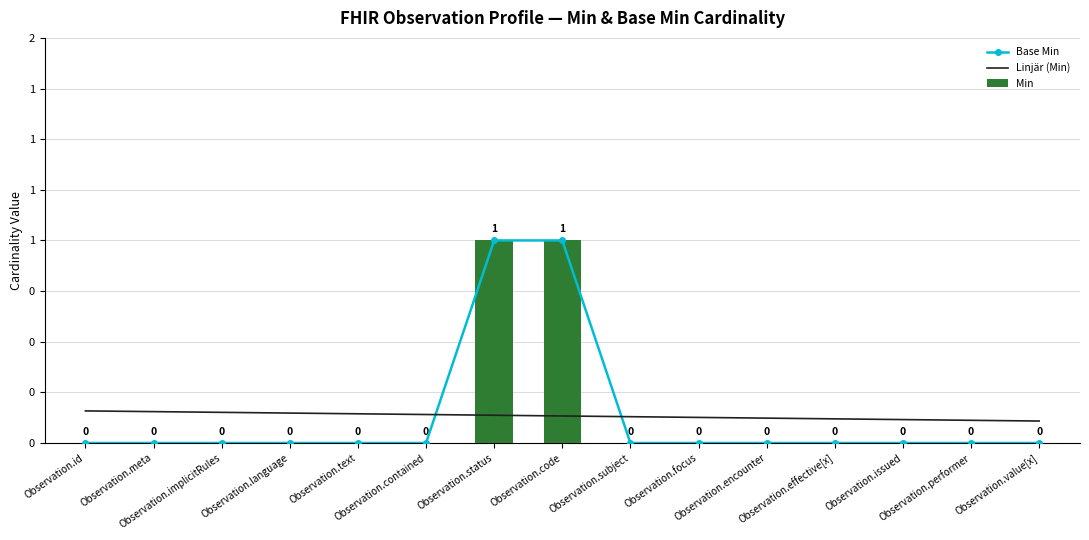

Between Observation.implicitRules and Observation.language, which series saw the biggest shift?

Linjär (Min)